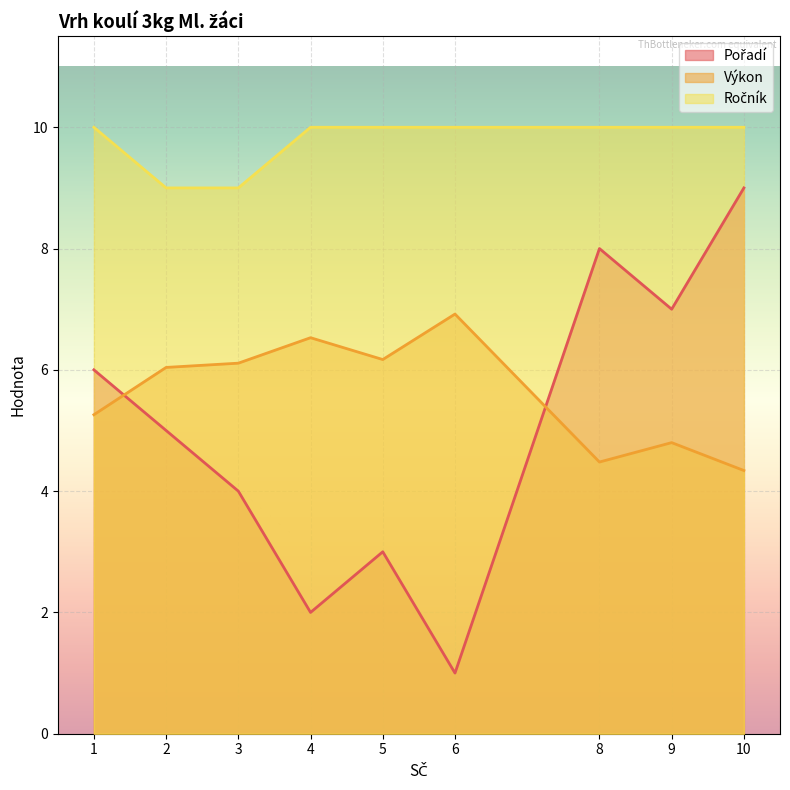

What value does the Ročník series have at 8?

10.0